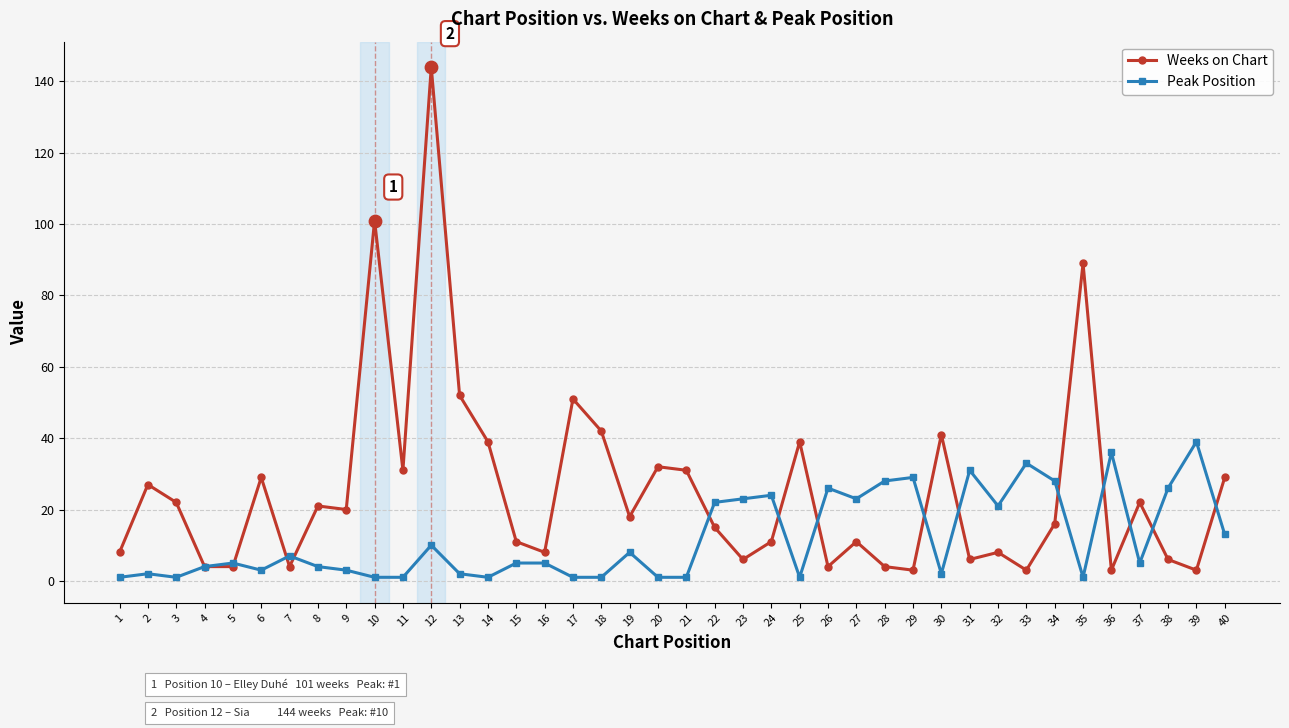

Which series has the largest total across all categories?

Weeks on Chart